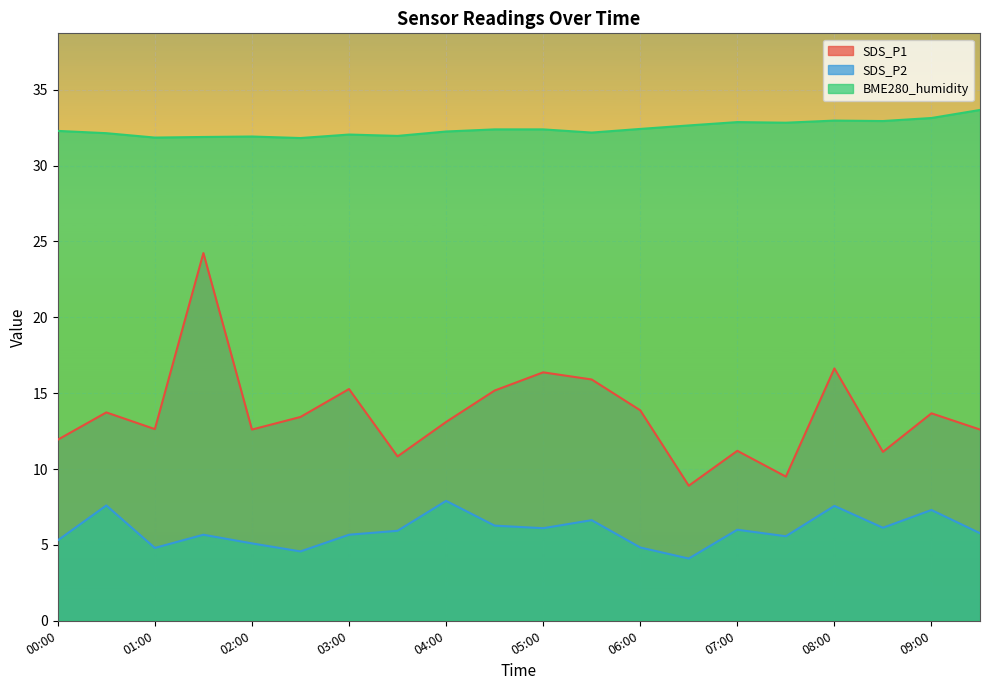

At which label does SDS_P2 first exceed 5?

00:00